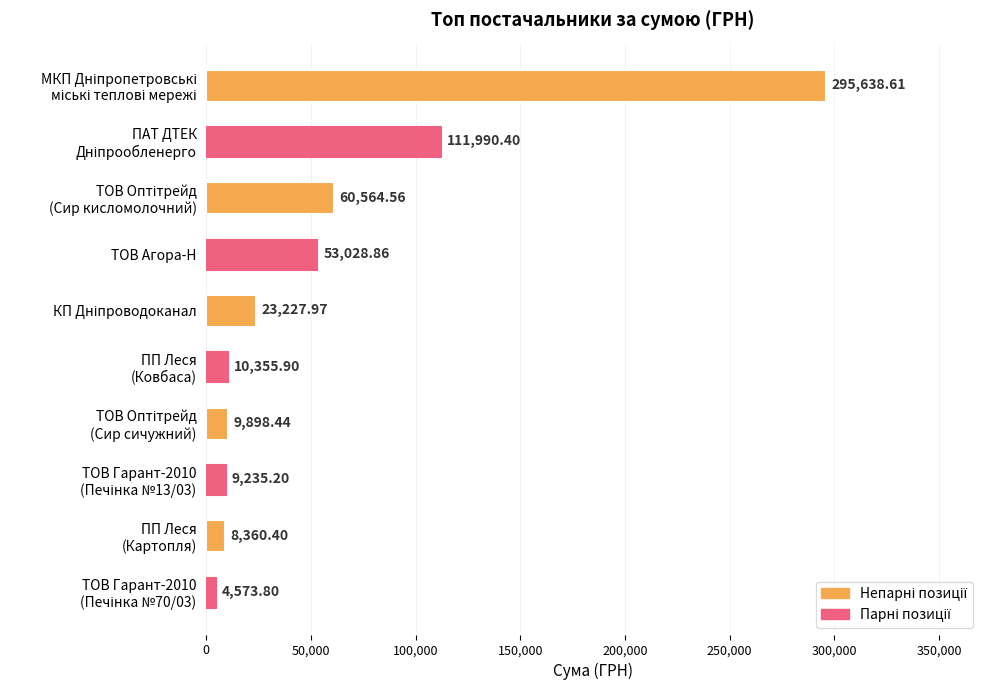

What is the difference between the second highest and minimum values?

107416.6